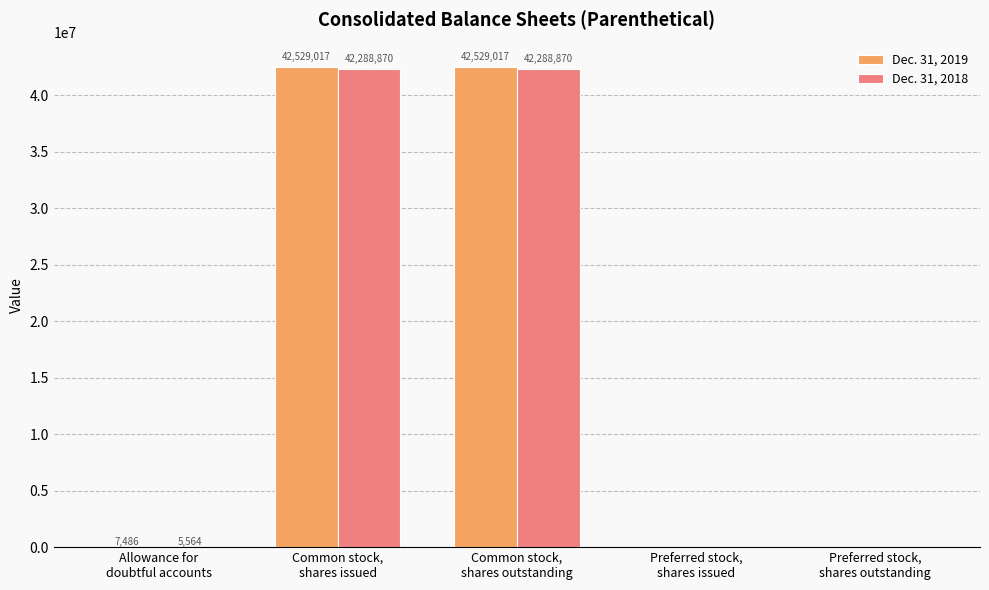

How many series are shown in this chart?

2